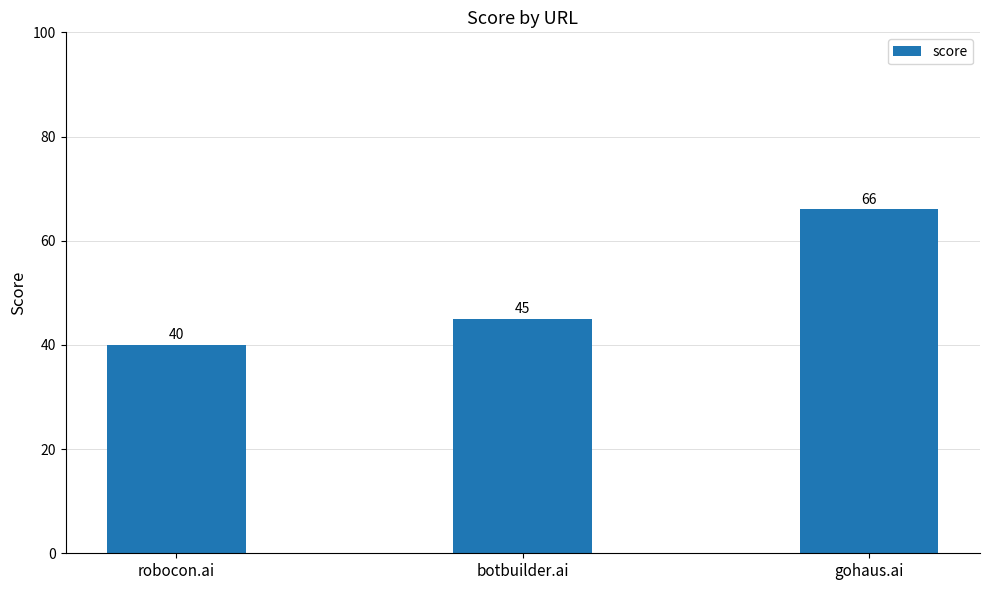

The chart shows a value of 45 at botbuilder.ai. True or false?

True